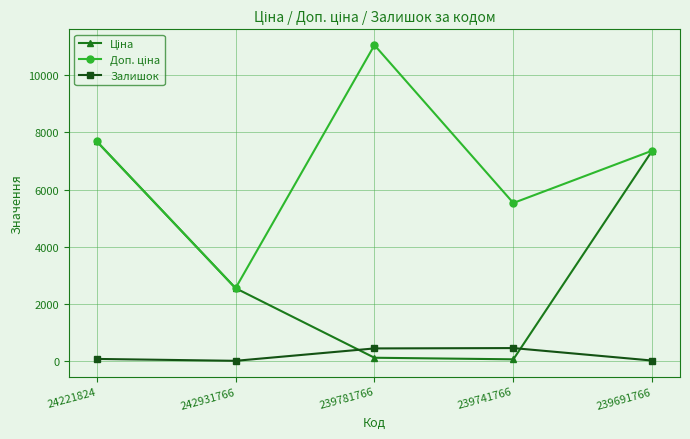

True or false: Залишок has more than 2 interior local peaks.

False